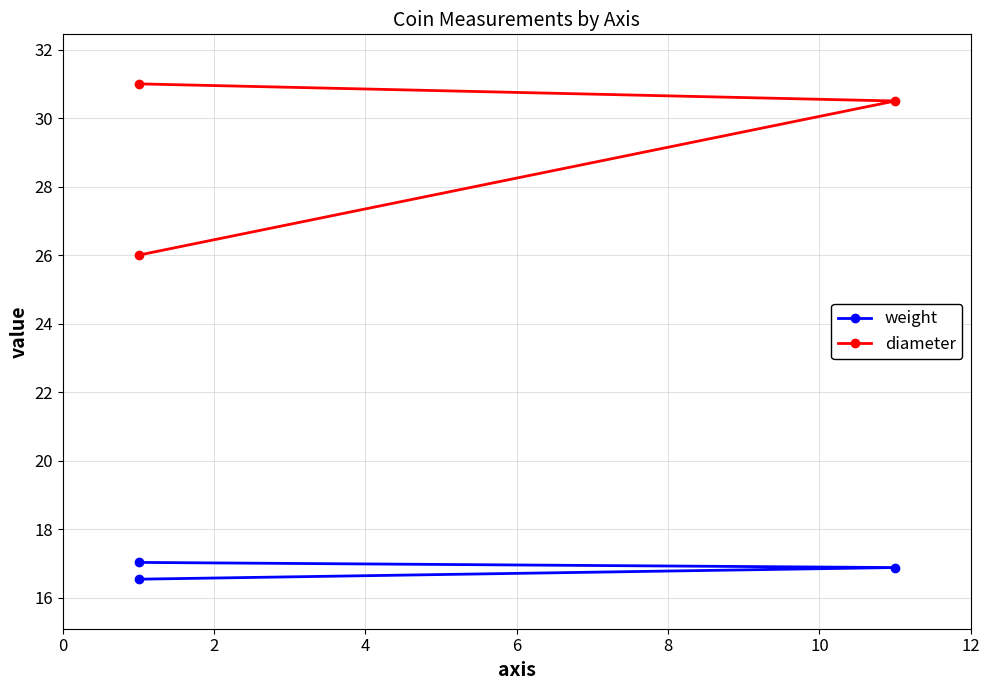

What is the average value of the weight series?

16.8